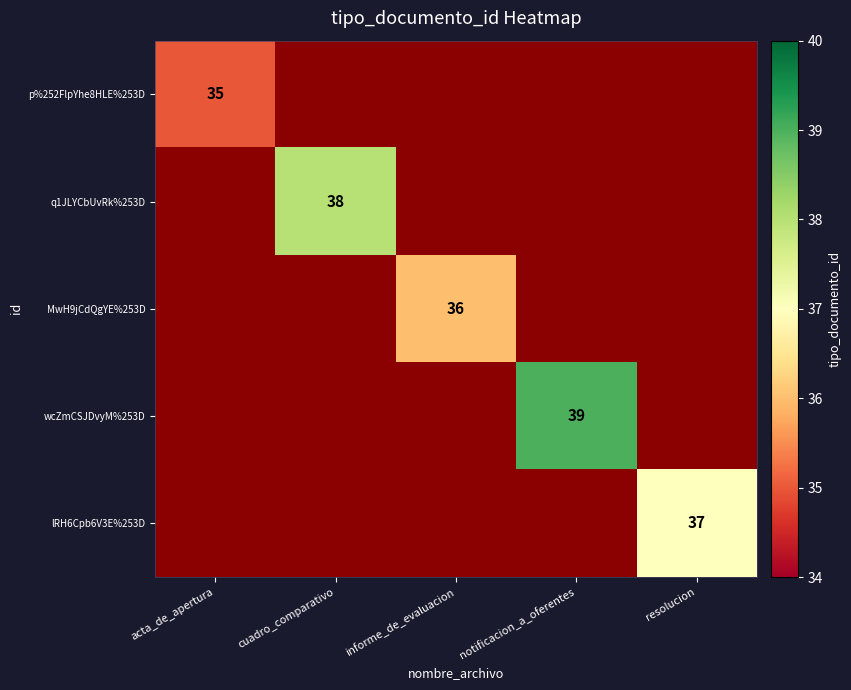

How many series are shown in this chart?

5